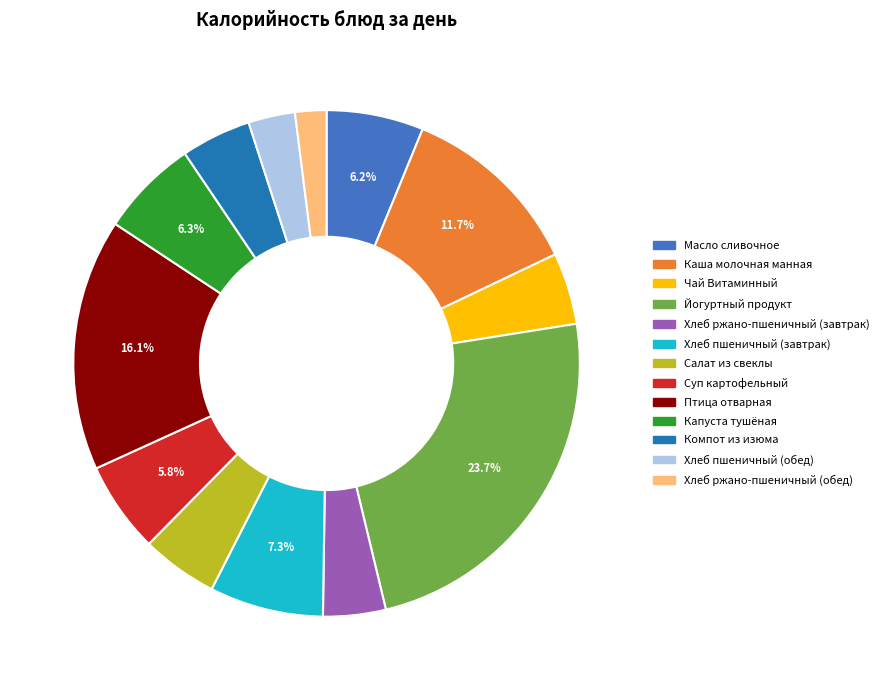

To the nearest percent, what percentage of the pie is Салат из свеклы?

5%